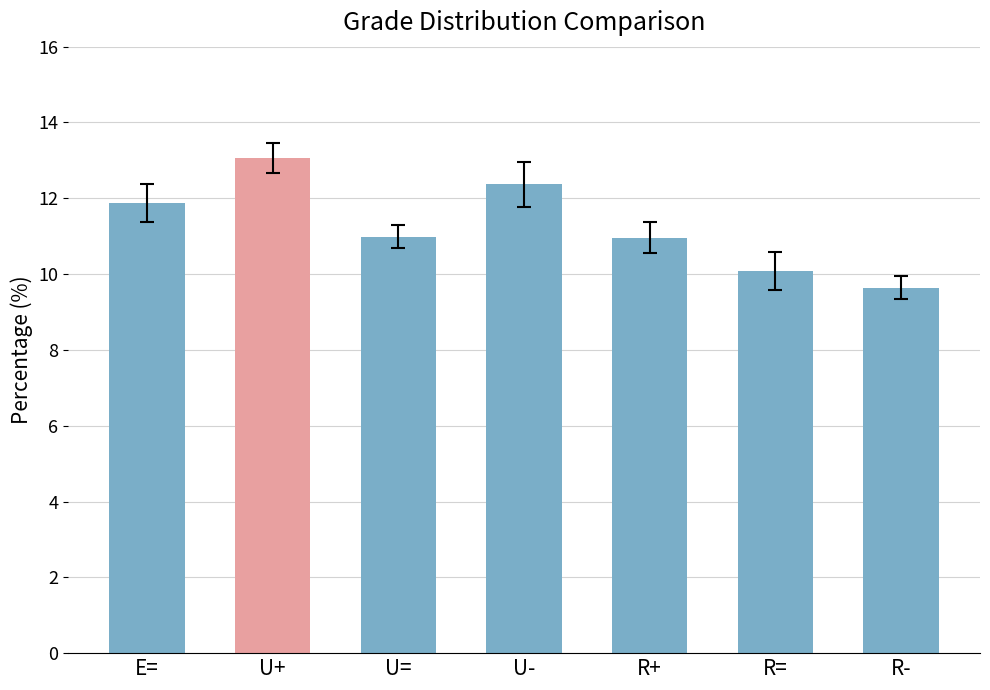

True or false: the data shows 2.7 at R=.

False